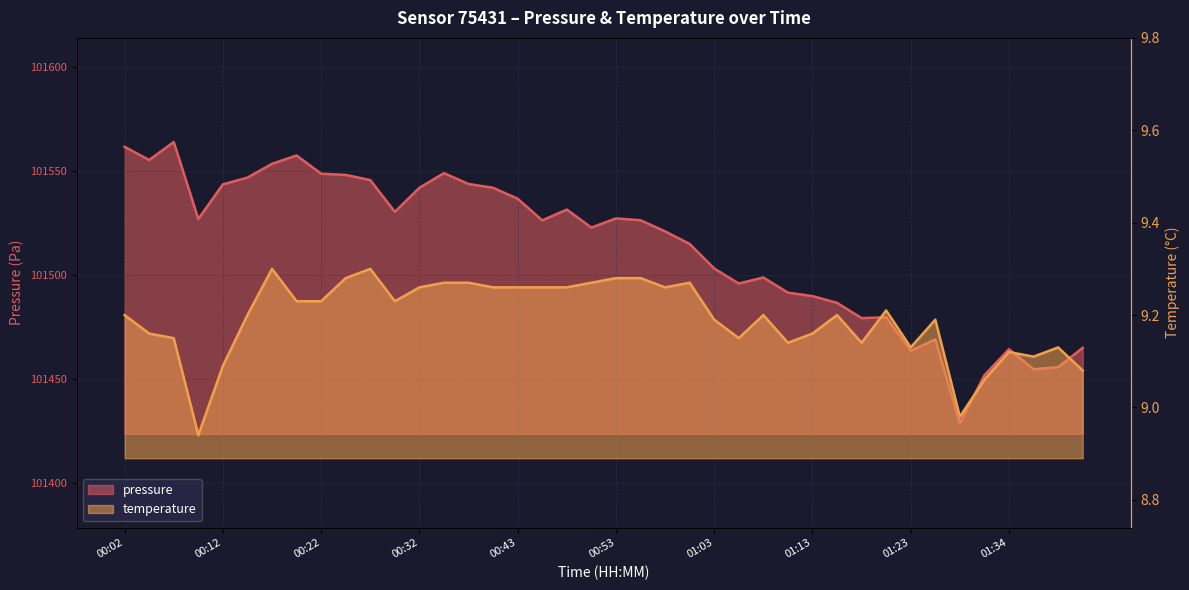

What is the sum of the pressure values at 01:16 and 01:41?

202951.4